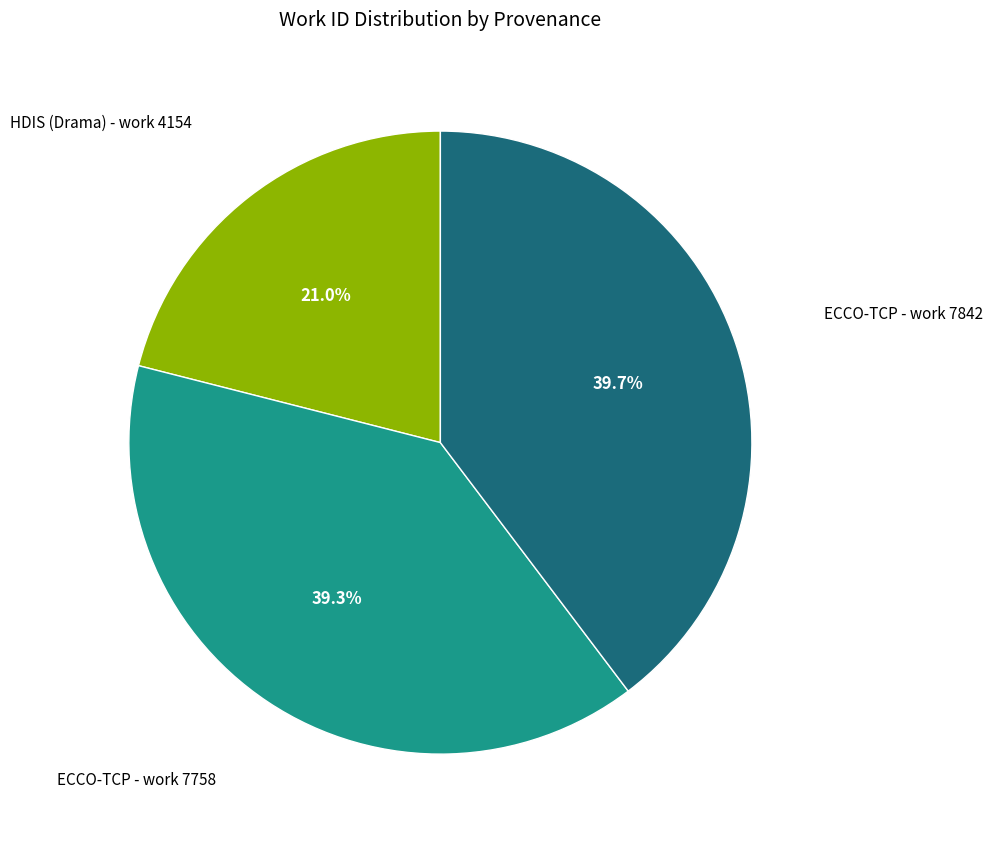

Is there a majority slice in this chart?

No